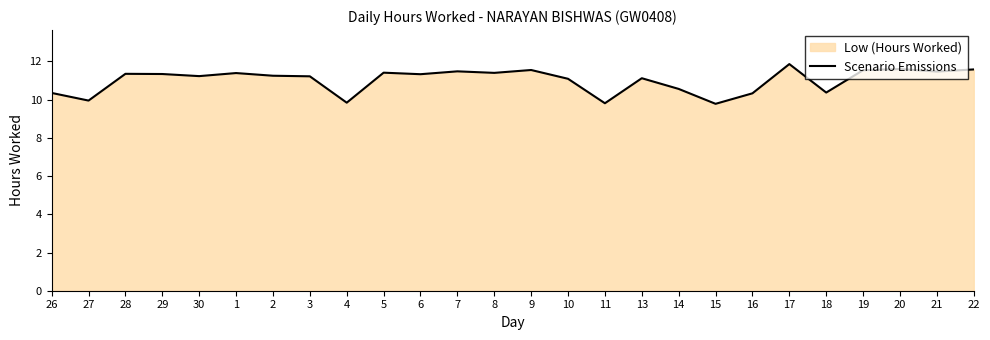

Does the chart display data point markers on the line(s)?

No